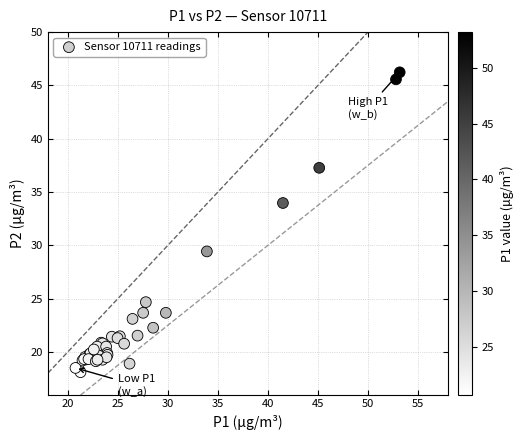

What Y value in the scatter plot is closest to 32?

34.0